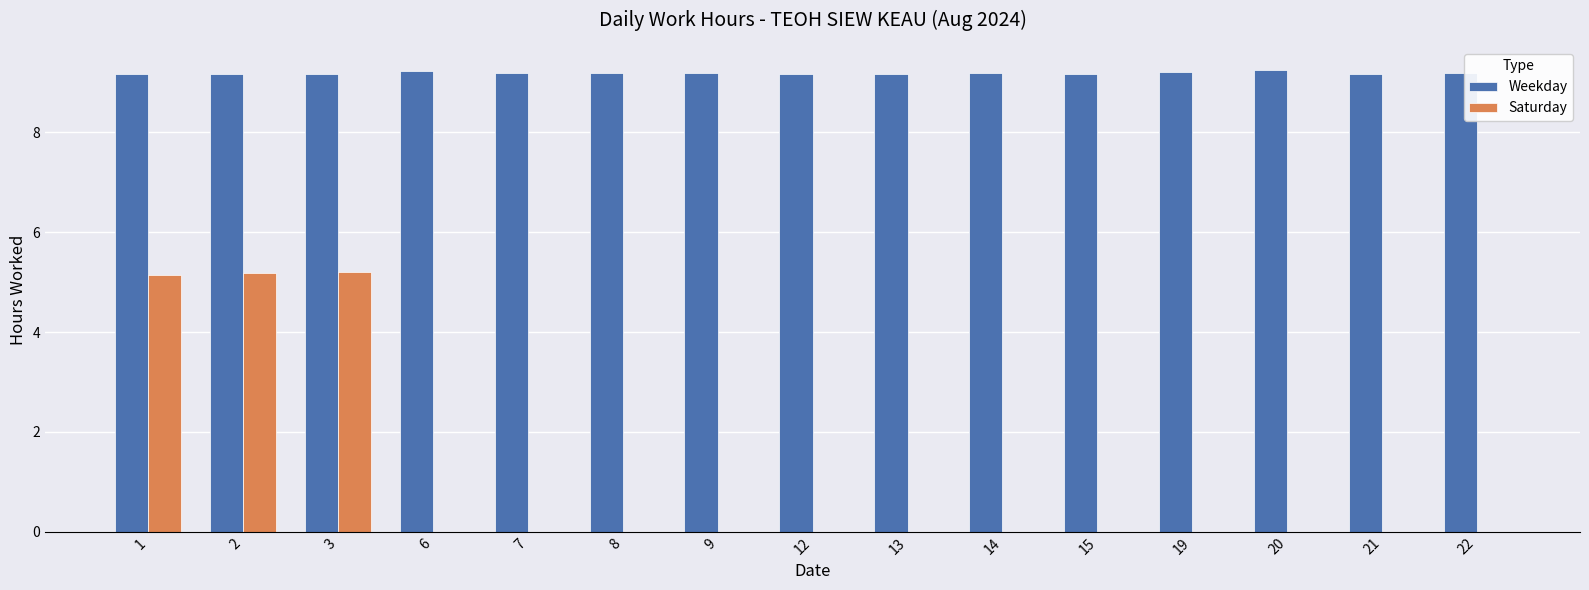

The Weekday series shows 1.9 at 19. True or false?

False